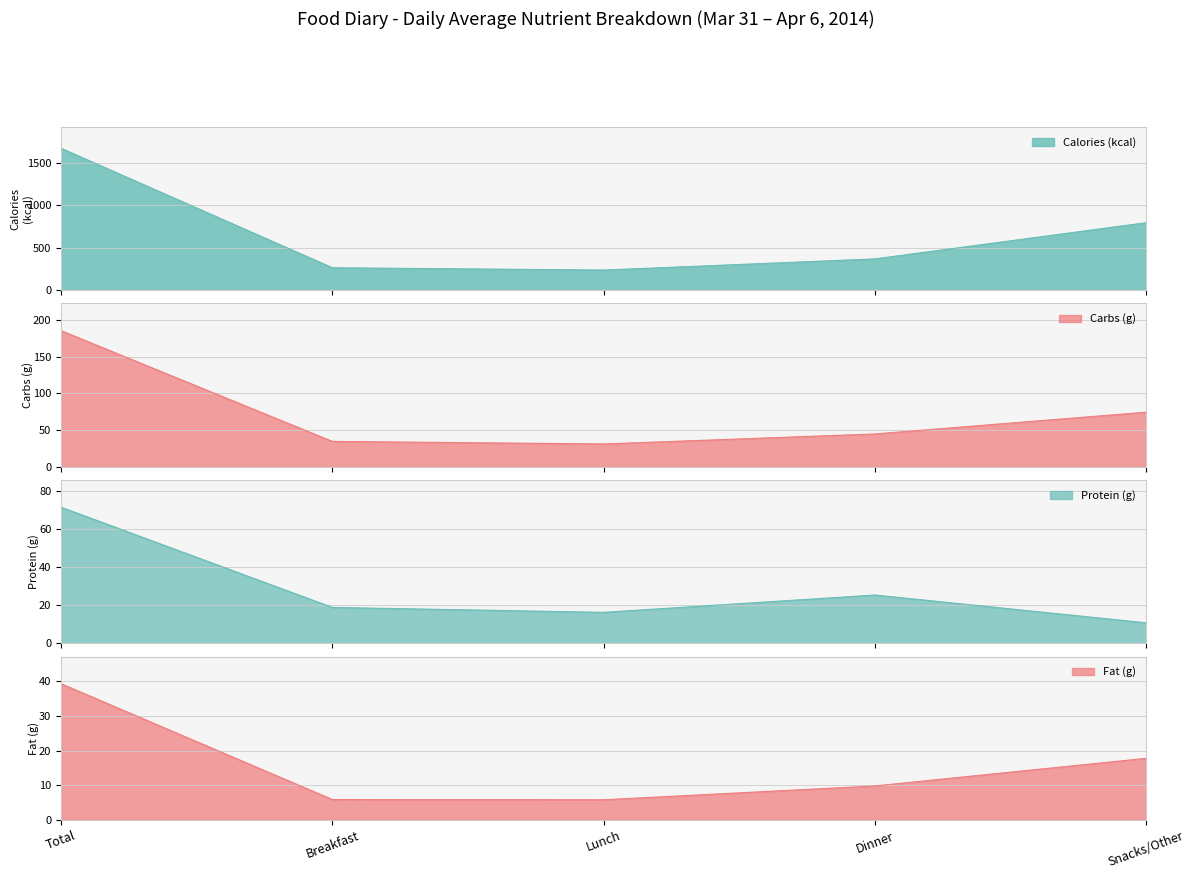

The value of Carbs (g) at Breakfast is 8.5. True or false?

False